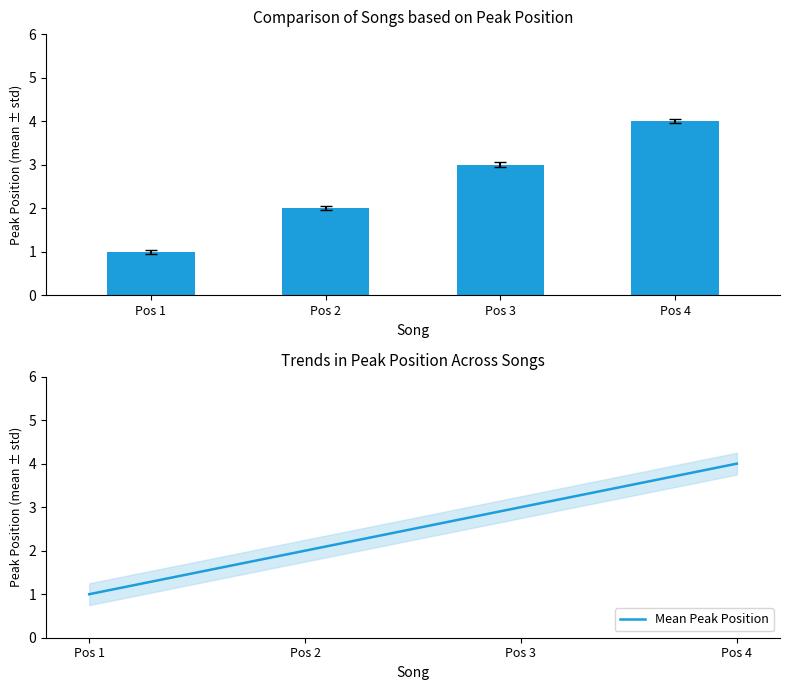

What is the lowest value of the Mean Peak Position series?

1